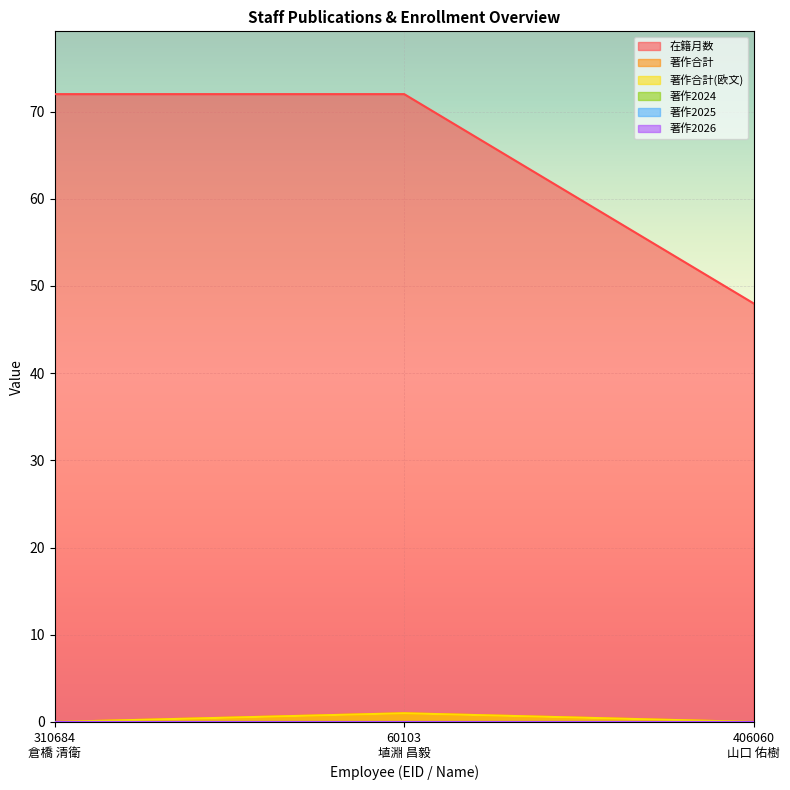

What is the difference between the 在籍月数 values at 406060
山口 佑樹 and 60103
埴淵 昌毅?

24